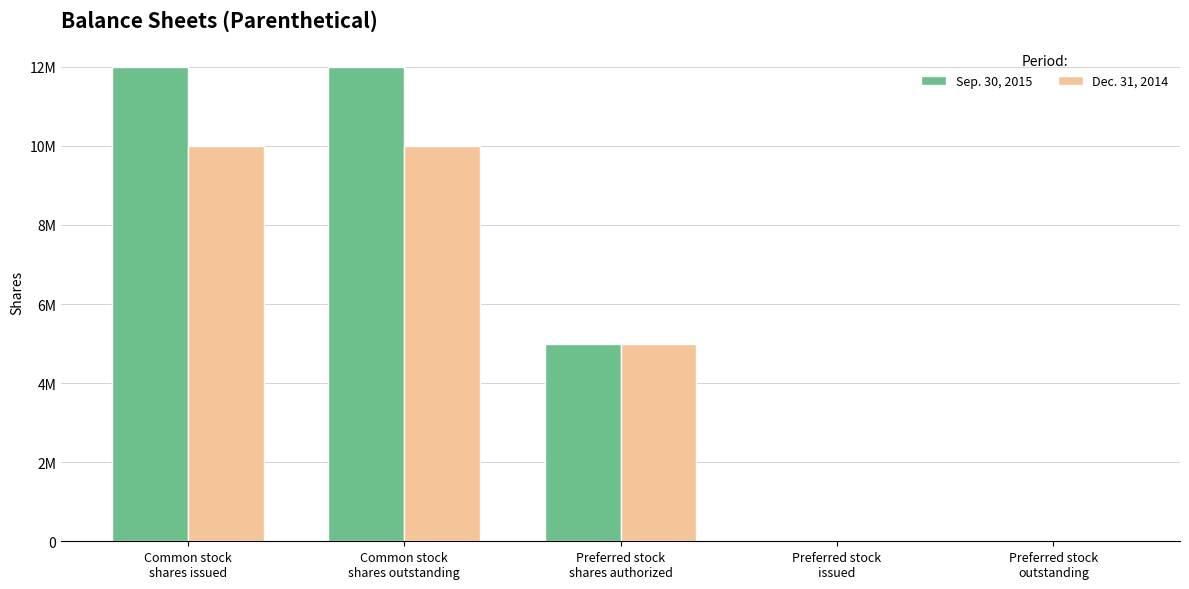

The Sep. 30, 2015 series shows 0 at Preferred stock
outstanding. True or false?

True